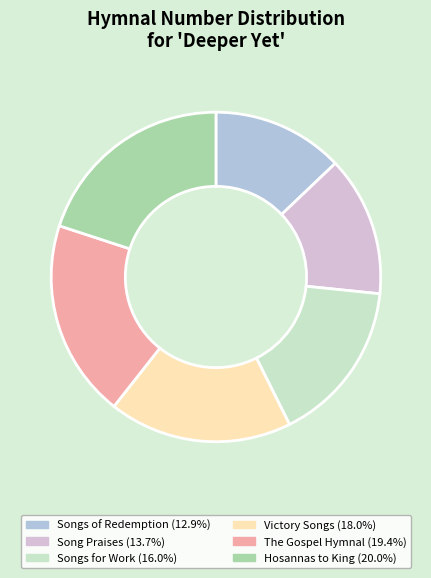

Is there a majority slice in this chart?

No